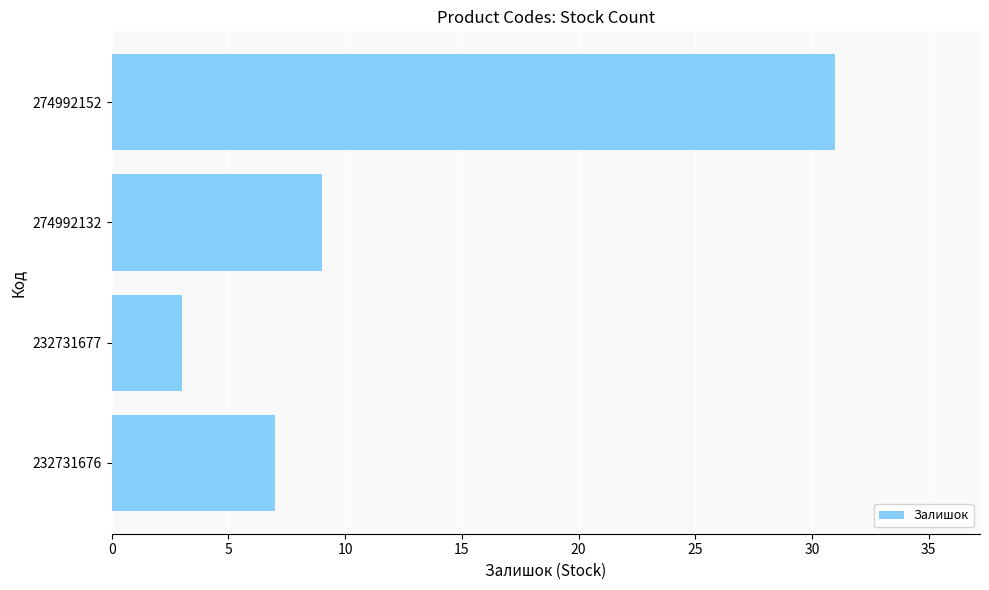

True or false: the data shows 3 at 232731676.

False